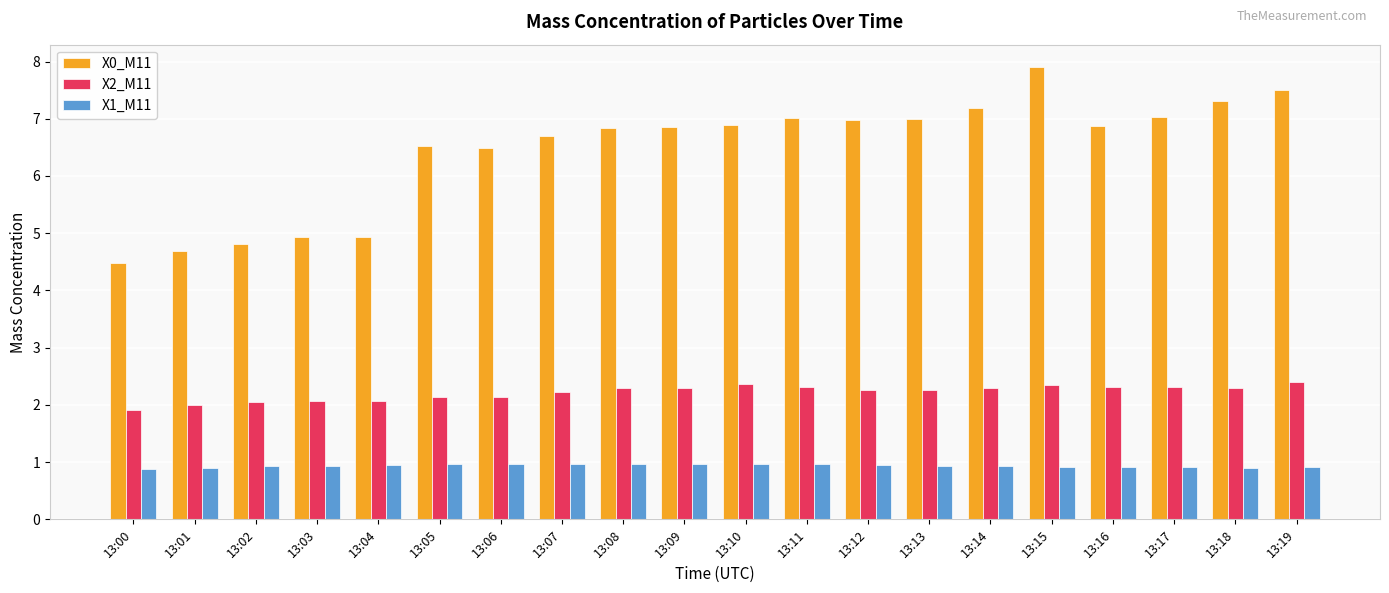

Which series has the widest spread of values?

X0_M11